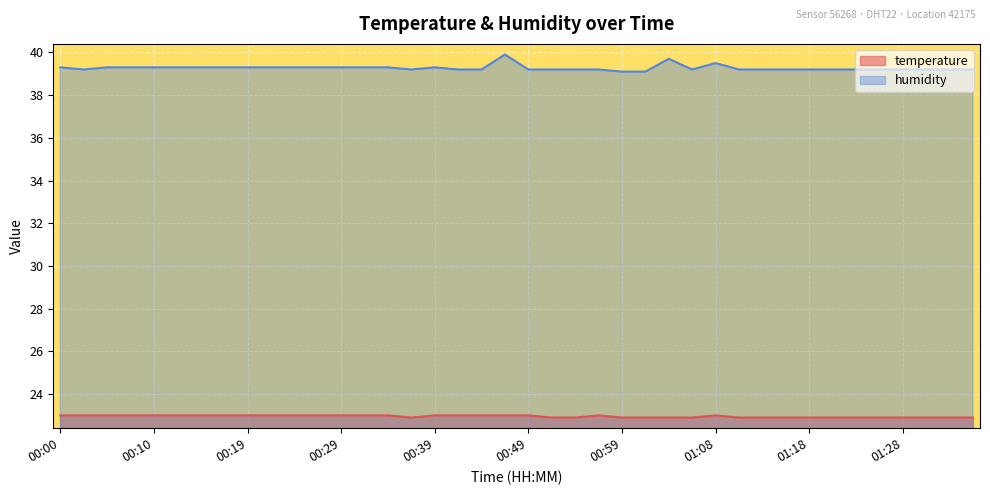

What is the label of the 34th point from the left?

01:21